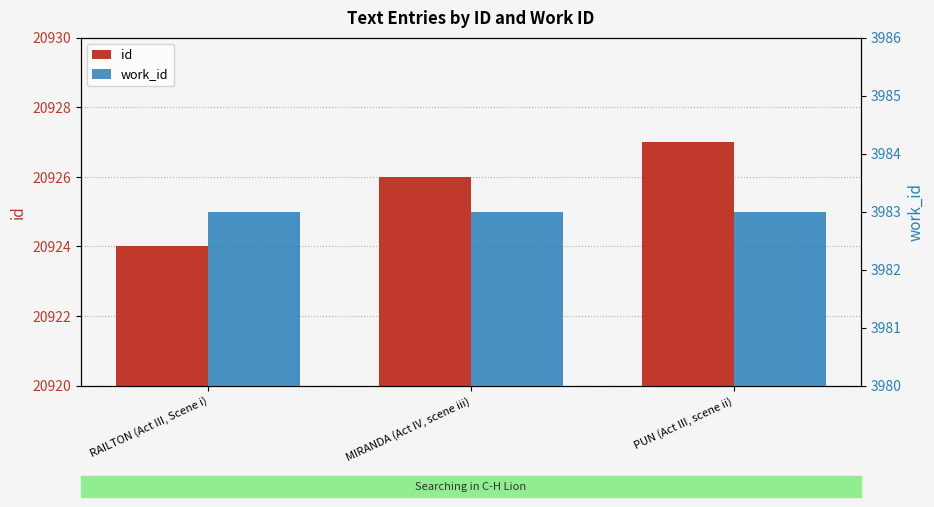

Does the chart contain stacked bars?

No